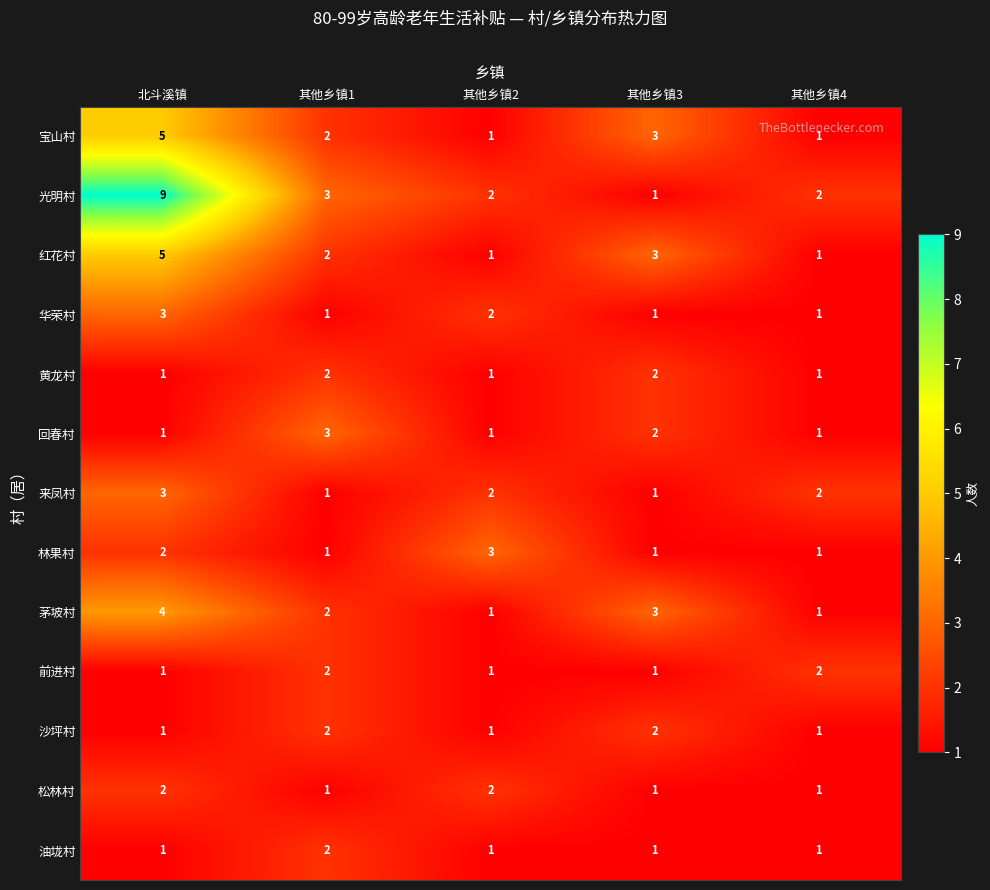

Which series has the widest spread of values?

光明村